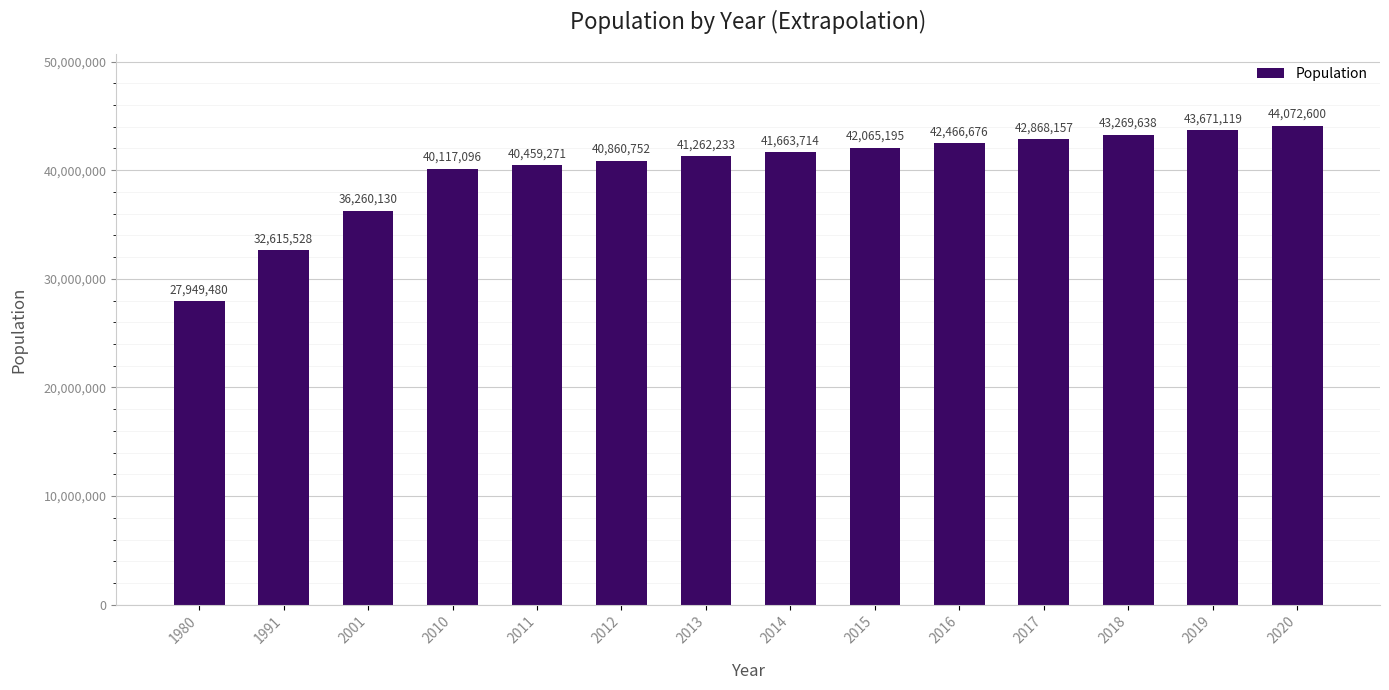

Rank the categories by value from highest to lowest.

2020, 2019, 2018, 2017, 2016, 2015, 2014, 2013, 2012, 2011, 2010, 2001, 1991, 1980